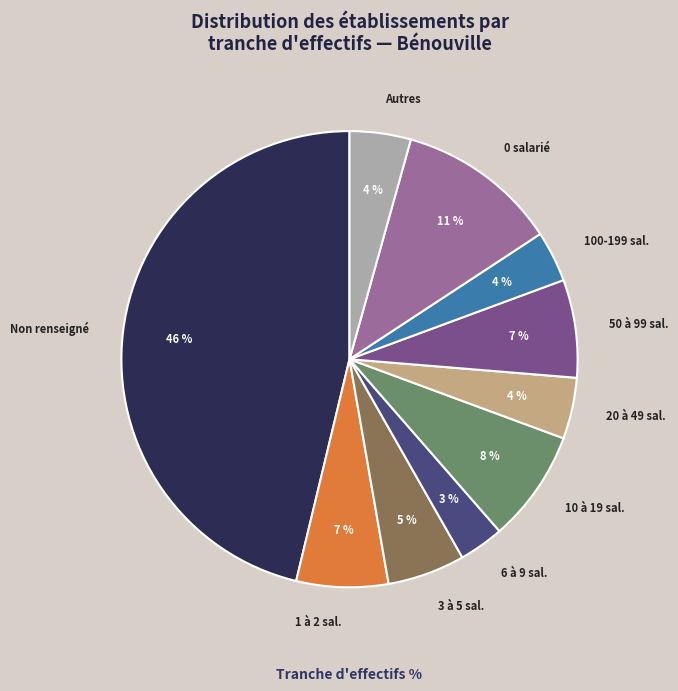

Which category has the biggest portion of the pie?

Non renseigné